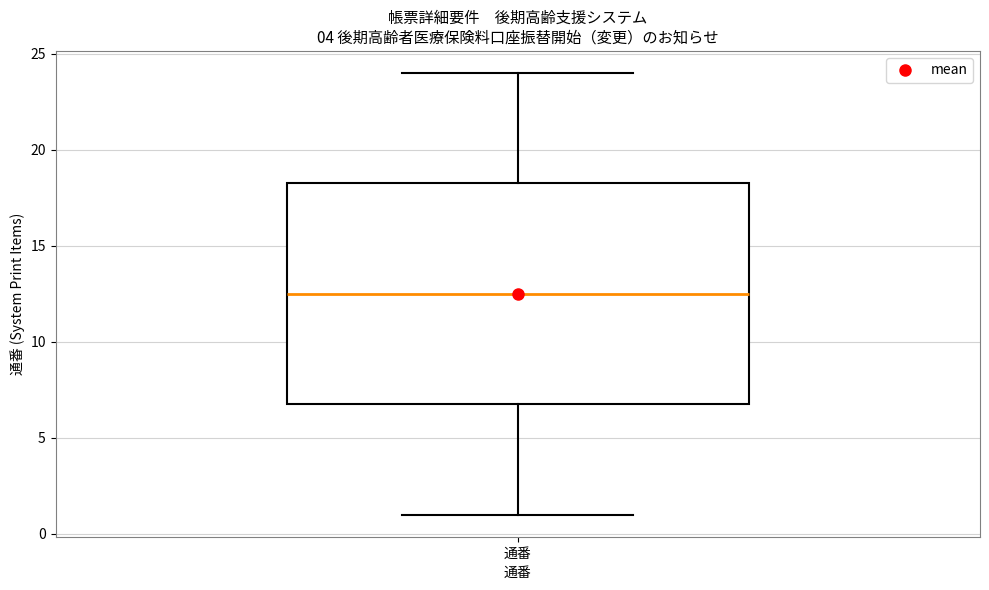

Transcribe this box plot: give where the median line is, the range the box spans, and where the two whiskers end, as read against the y-axis. The values are not printed on the chart, so give them approximately, as read against the axis.

median 12.5, box 7.0 to 18.5, whiskers 1.0 to 24.0